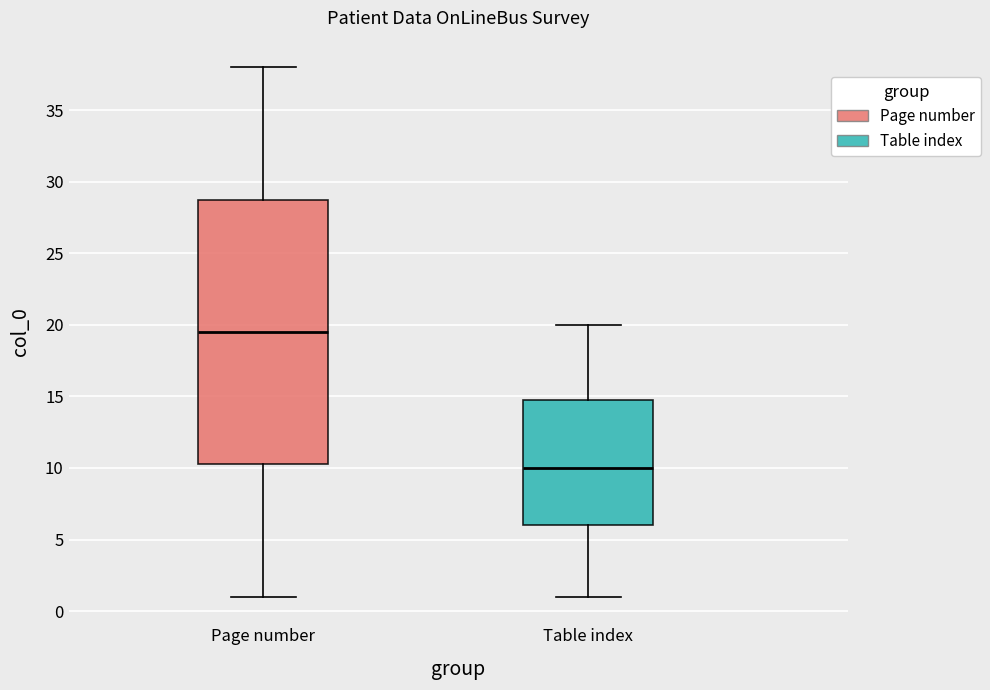

Reading left to right, transcribe this box plot: for each box, give where its median line is, the range the box spans, and where its two whiskers end, as read against the y-axis. The values are not printed on the chart, so give them approximately, as read against the axis.

Page number: median 19.5, box 10.5 to 29.0, whiskers 1.0 to 38.0
Table index: median 10.0, box 6.0 to 15.0, whiskers 1.0 to 20.0